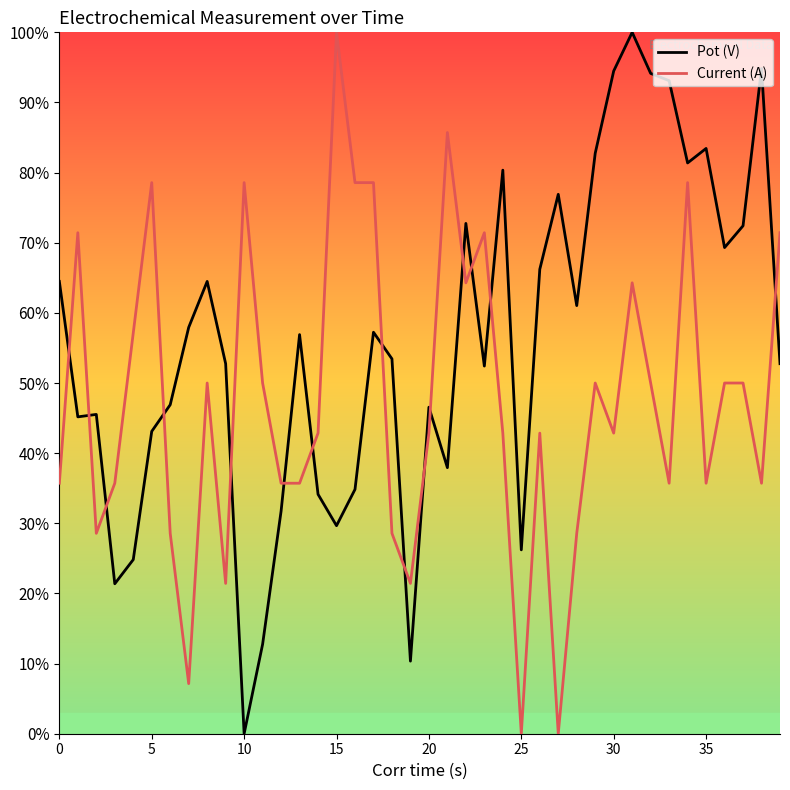

Which series has the largest total across all categories?

Pot (V)